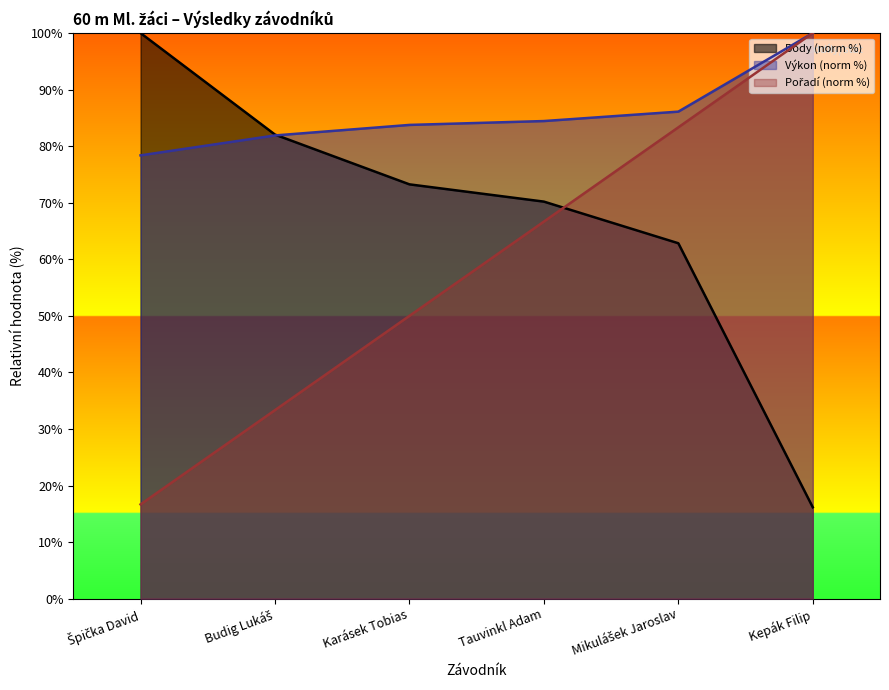

How many lines are shown in the chart?

3